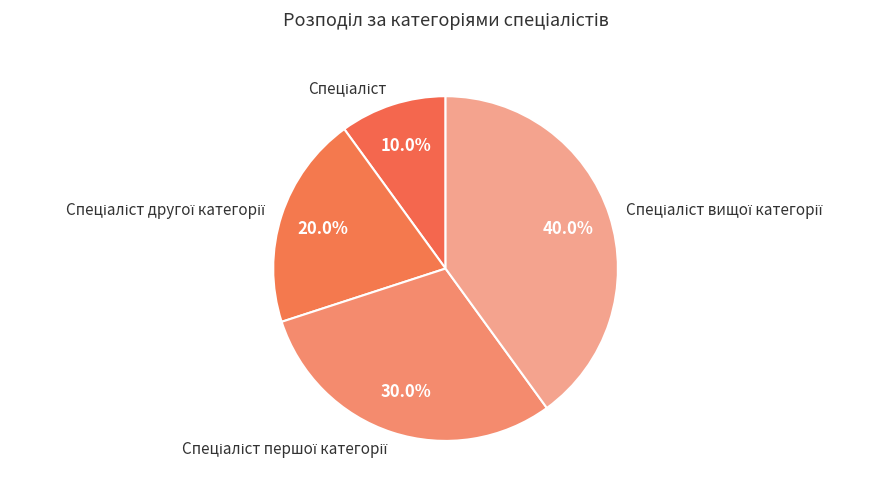

Is there any slice that represents more than half of the pie?

No